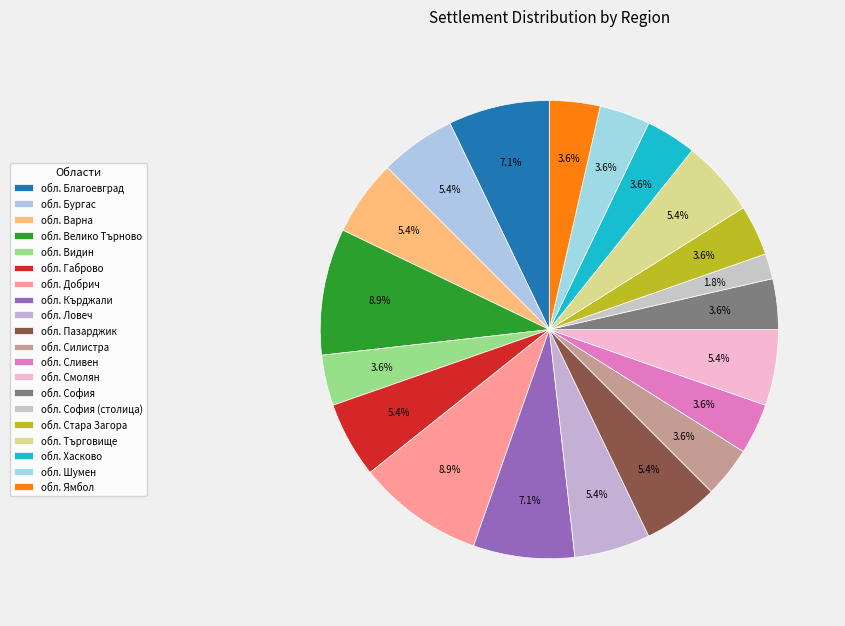

To the nearest percent, what percentage of the pie is обл. Добрич?

9%